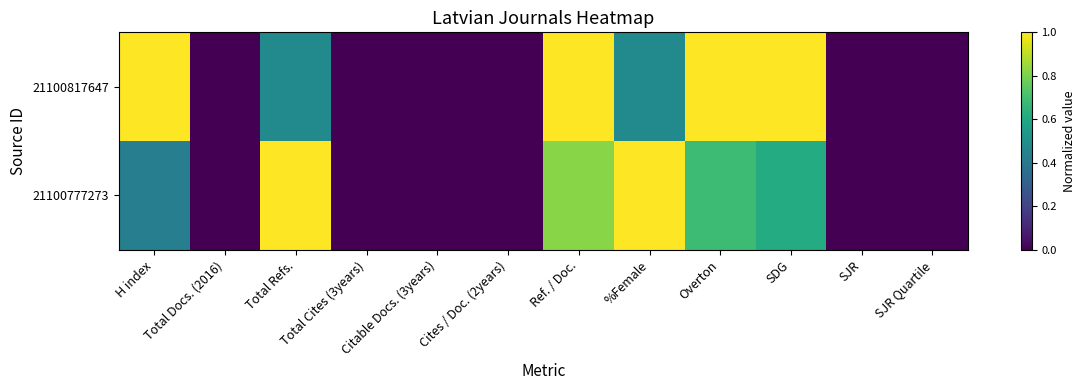

At which category is the sum across all series the highest?

Ref. / Doc.